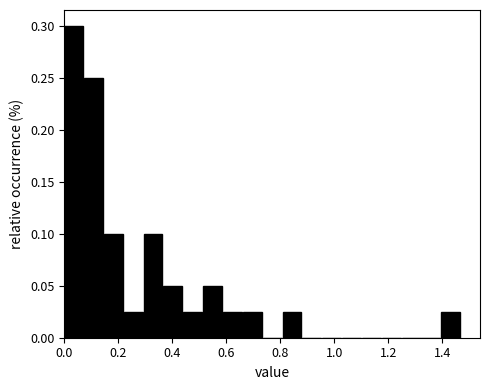

Read against the x-axis, roughly where is the centre of the tallest bar?

0.04